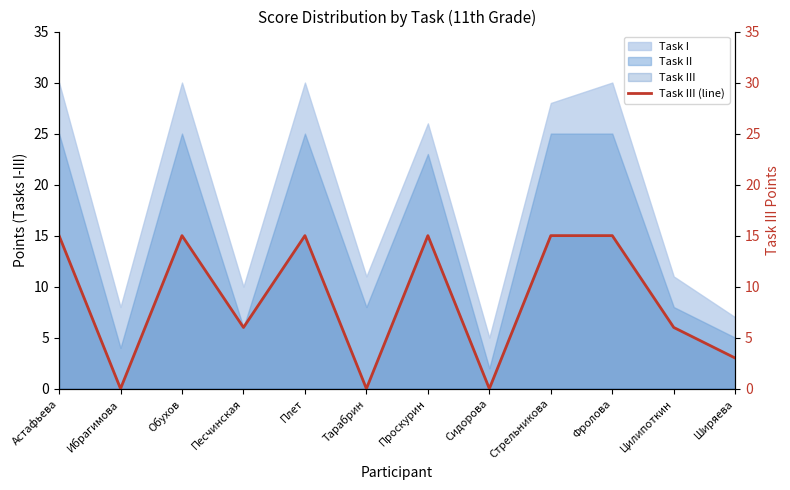

What is the sum of the values at Фролова and Плет?

30